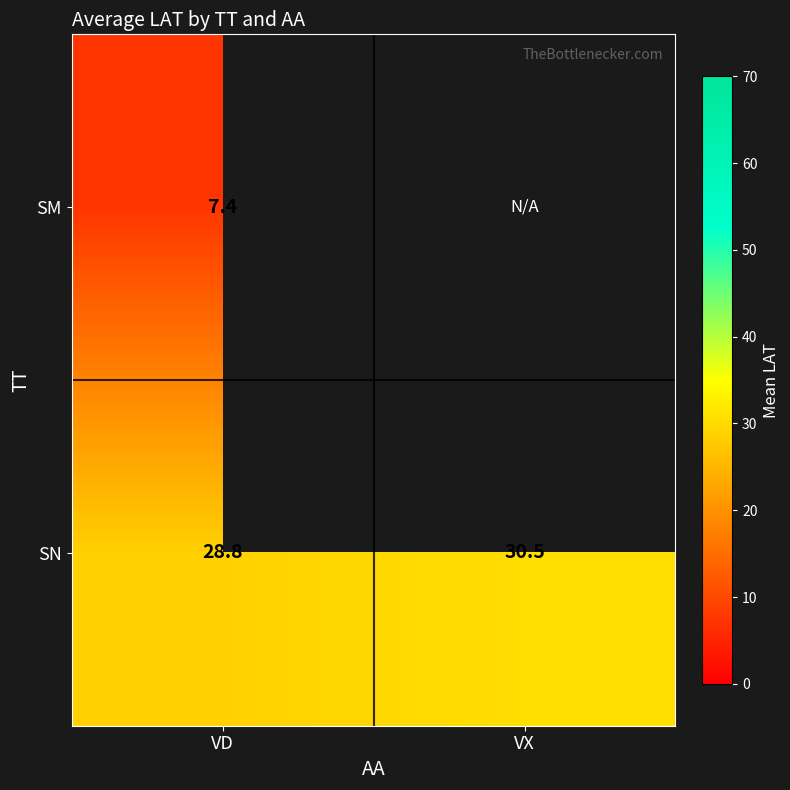

Is the value of SM at VD greater than the value of SN at VX?

No